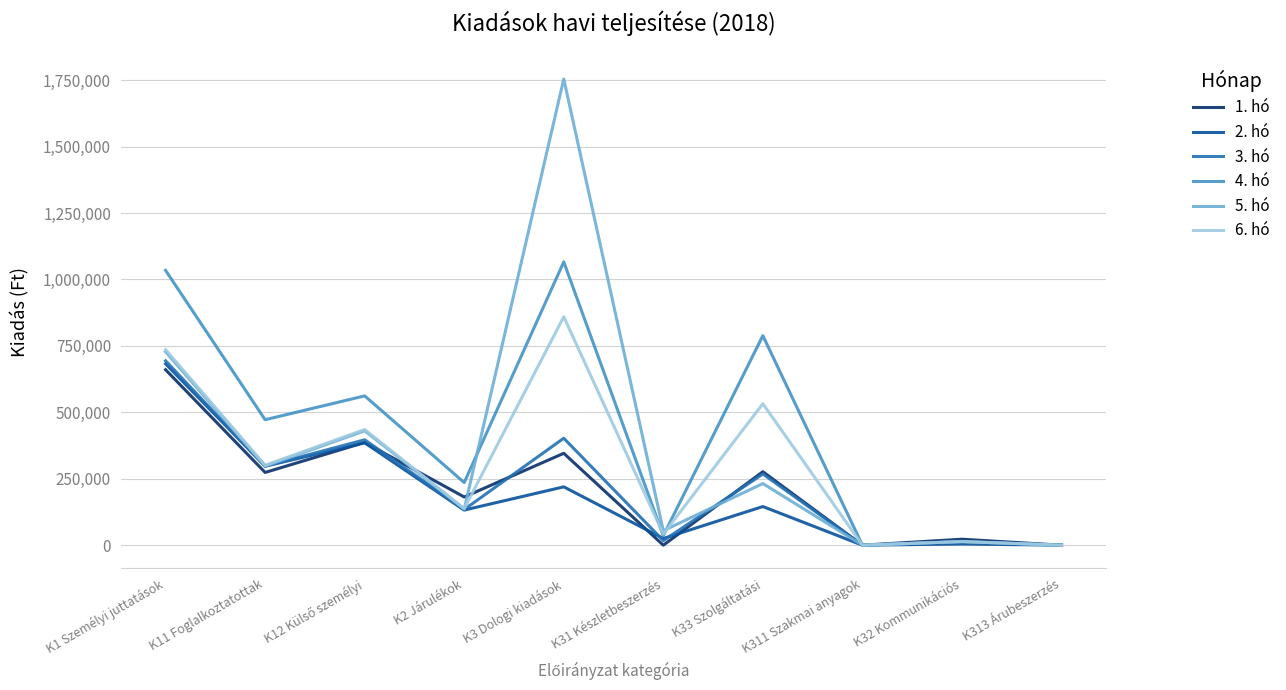

How many categories are shown in the chart?

10